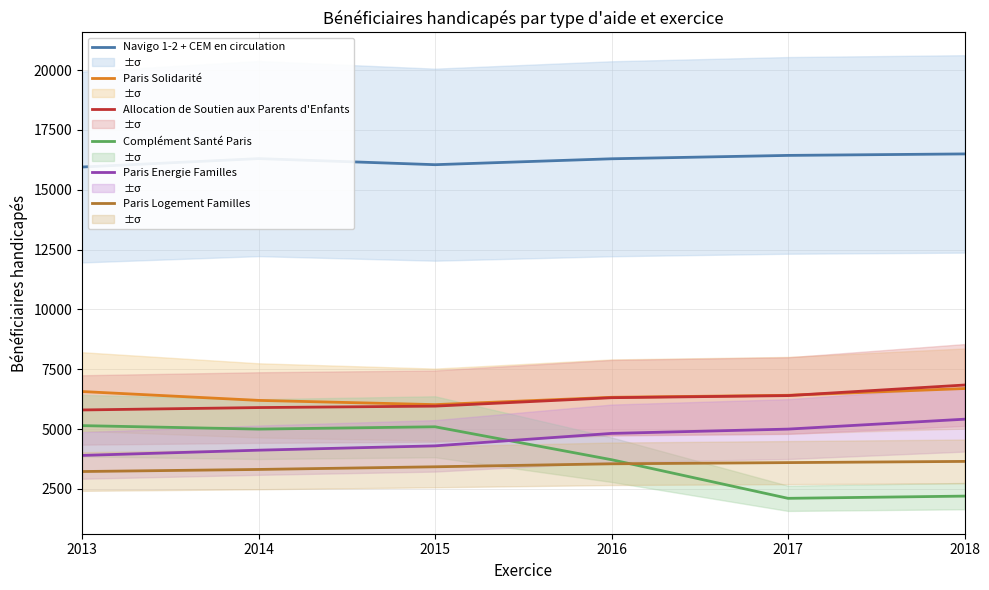

What is the lowest value of the Paris Solidarité series?

6023